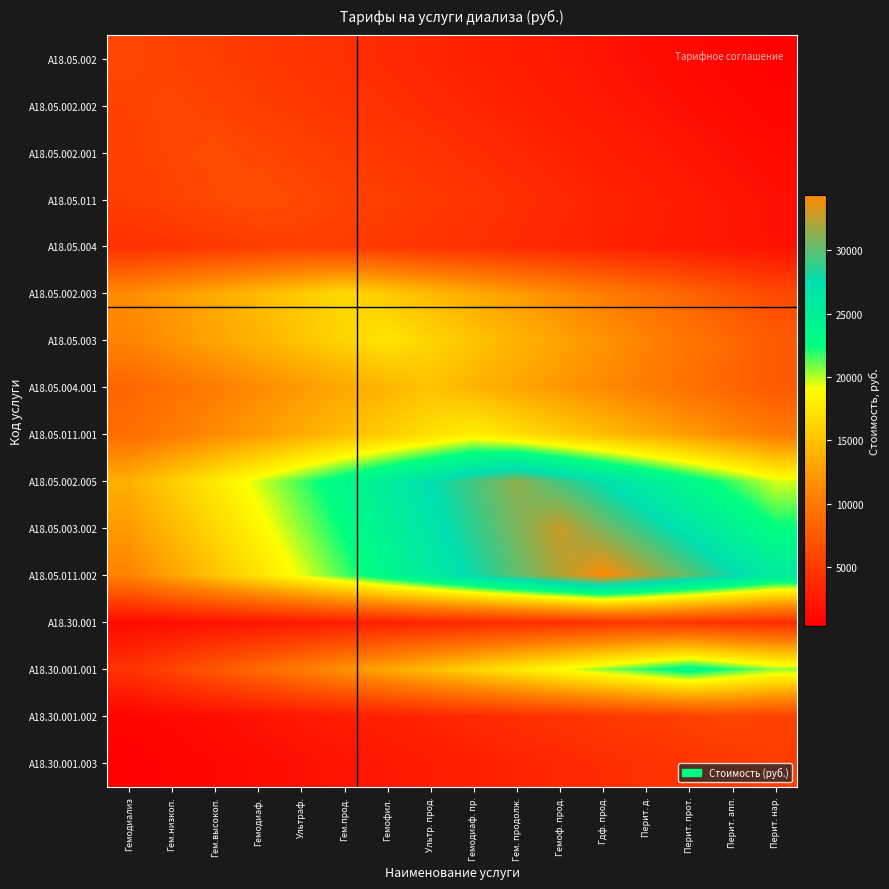

Rank the series at Перит. прот. from lowest to highest value.

A18.05.002, A18.05.002.002, A18.05.002.001, A18.05.004, A18.05.011, A18.30.001, A18.30.001.003, A18.30.001.002, A18.05.002.003, A18.05.004.001, A18.05.003, A18.05.011.001, A18.30.001.001, A18.05.002.005, A18.05.003.002, A18.05.011.002